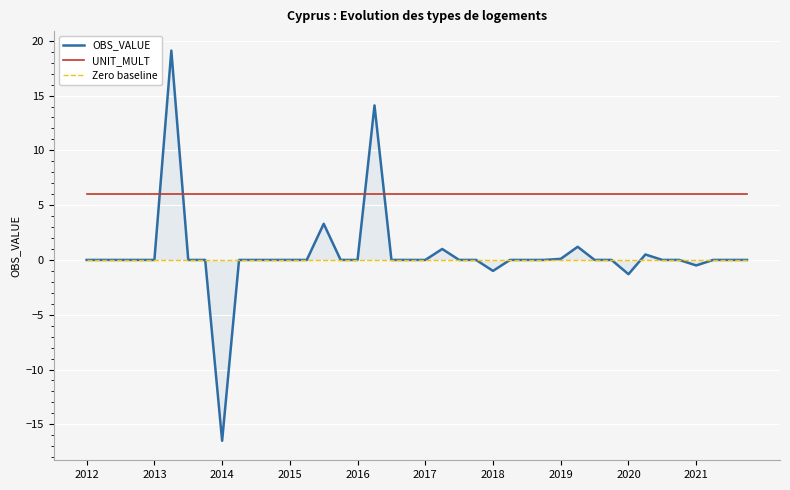

Is the value of UNIT_MULT at 37 greater than the value of OBS_VALUE at 23?

Yes